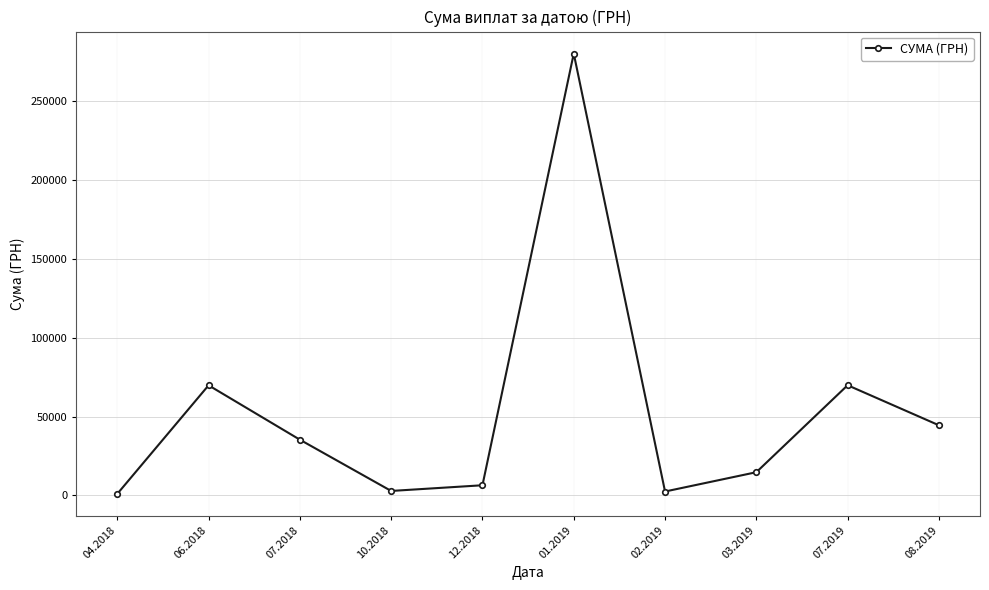

What is the maximum value shown in the chart?

280193.8